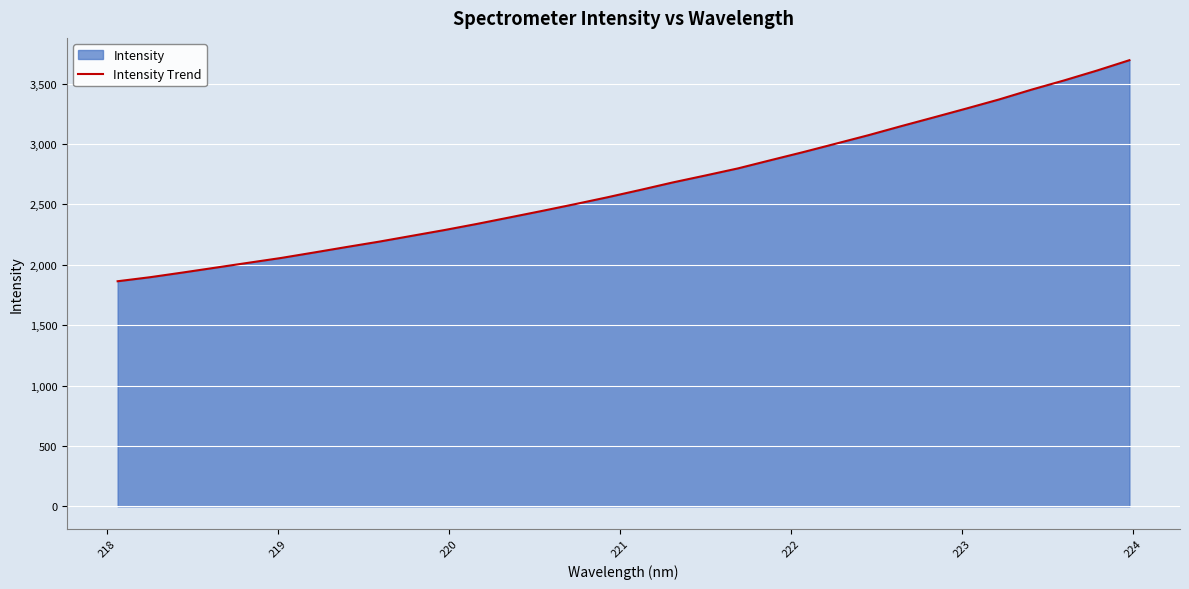

How many values are below 2619?

16